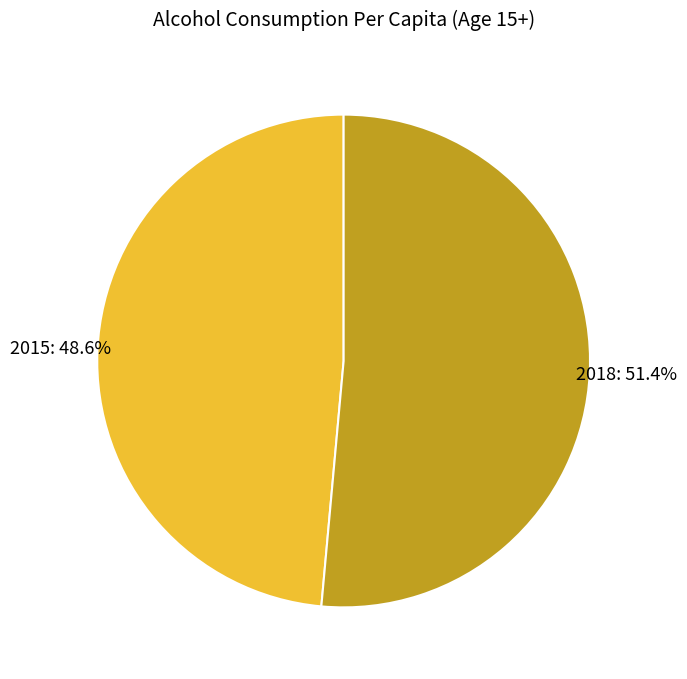

To the nearest percent, what is the difference between the 2018 and 2015 slice percentages?

3%